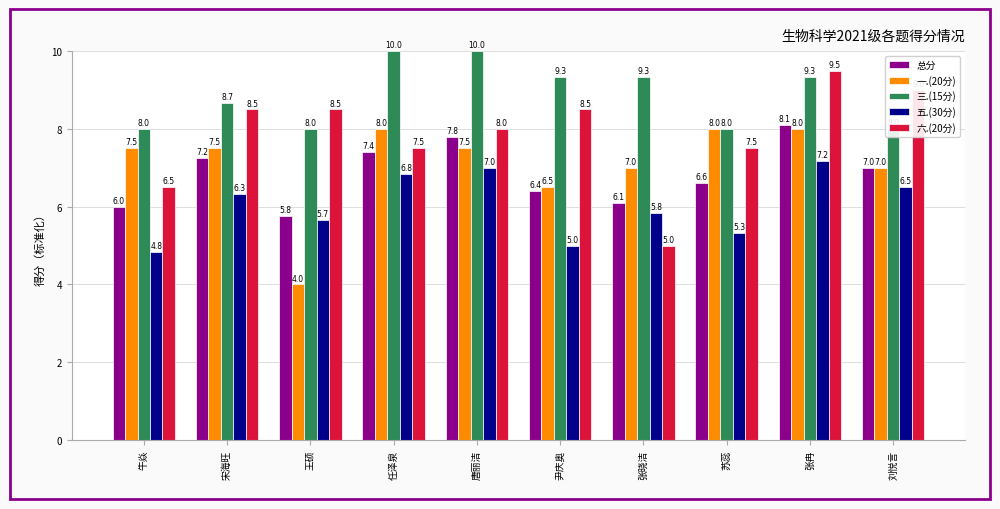

What is the minimum value shown in the chart?

4.0